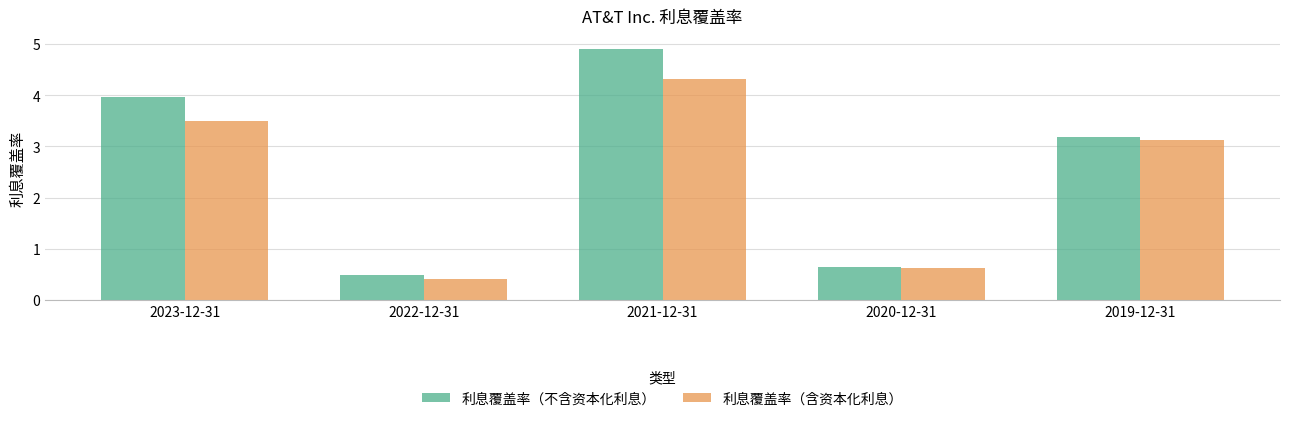

Between 2023-12-31 and 2021-12-31, which series saw the biggest shift?

利息覆盖率（不含资本化利息）